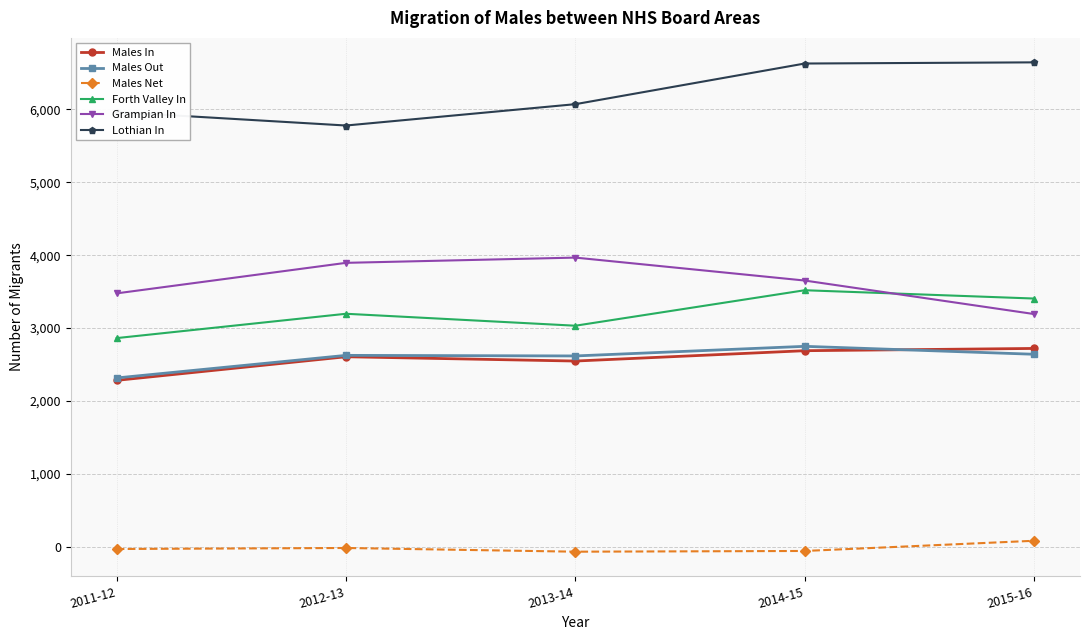

Which series has the largest range (max minus min)?

Lothian In